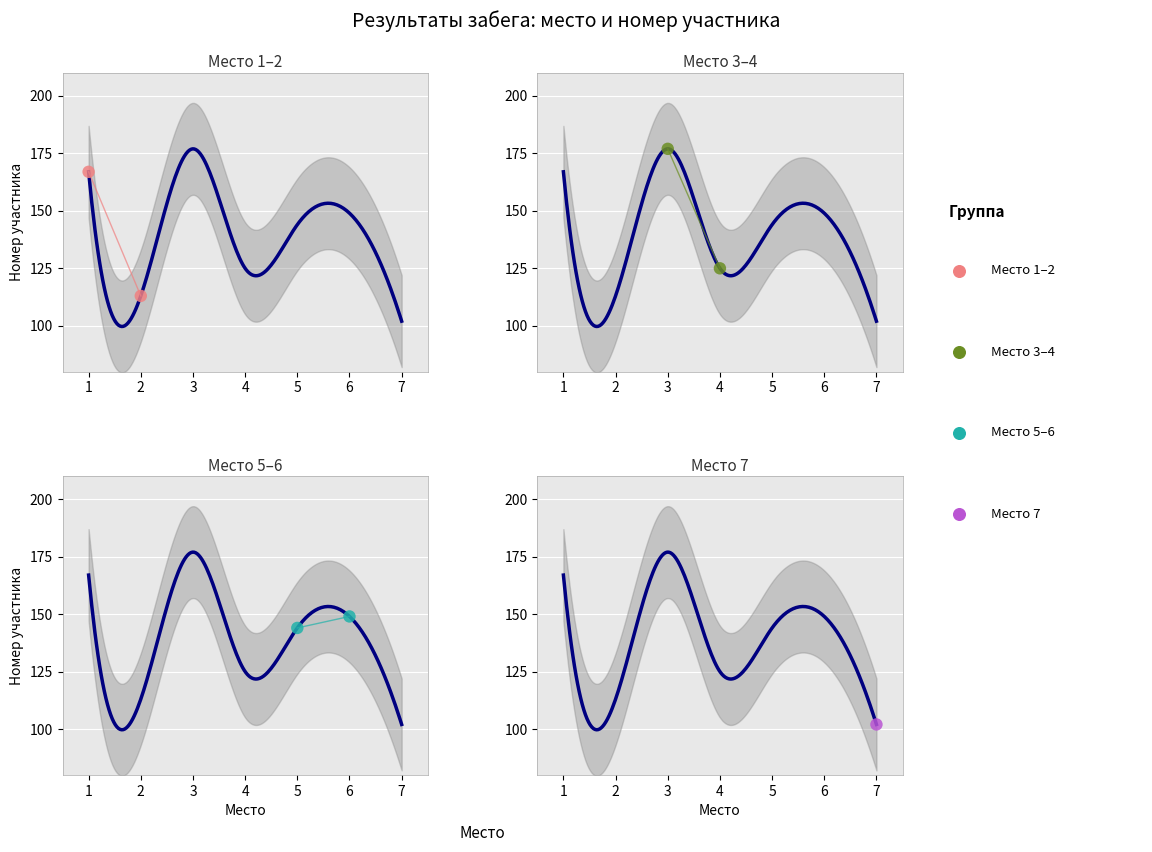

Which series has the largest total across all categories?

Место 3–4